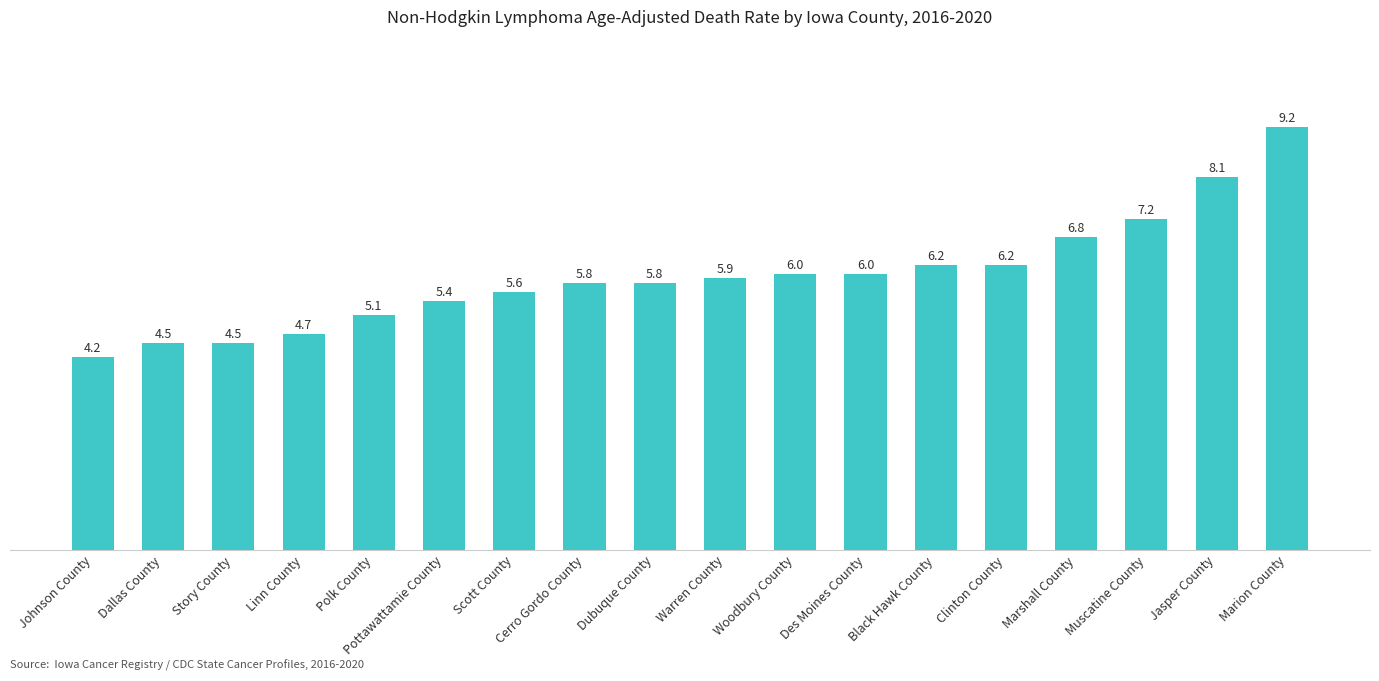

Are the bars horizontal?

No